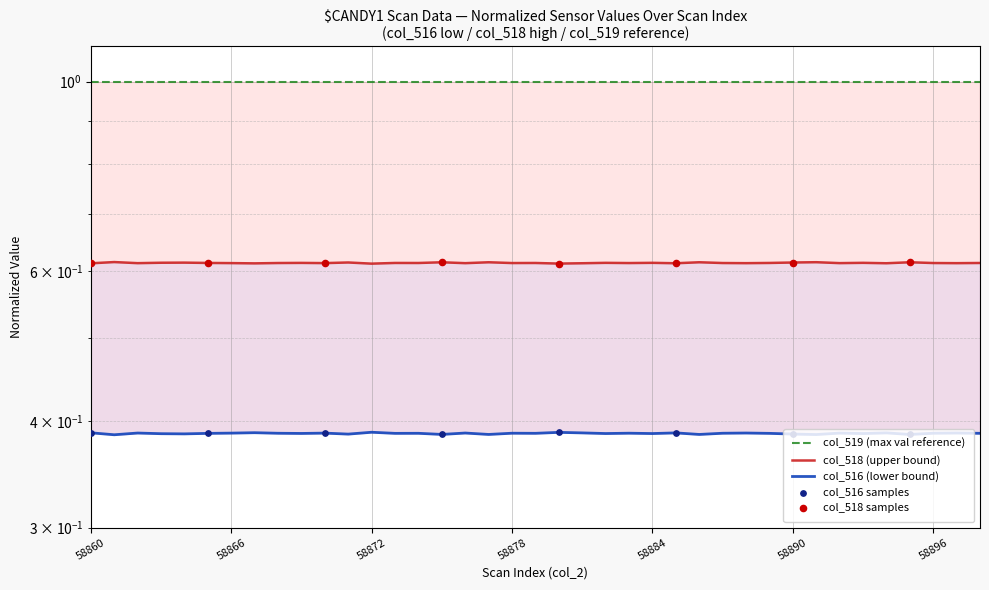

Which series contains the highest Y value?

col_516